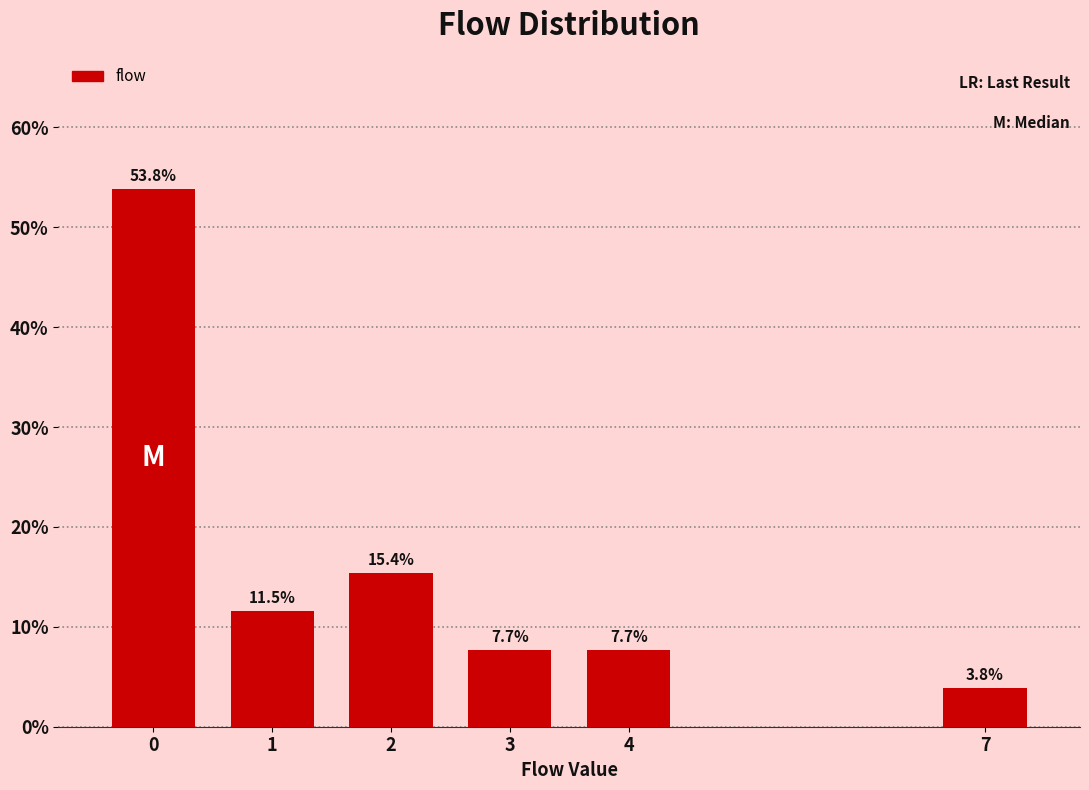

Reading left to right, what are all the values shown in this chart?

0=53.8	1=11.5	2=15.4	3=7.7	4=7.7	7=3.8